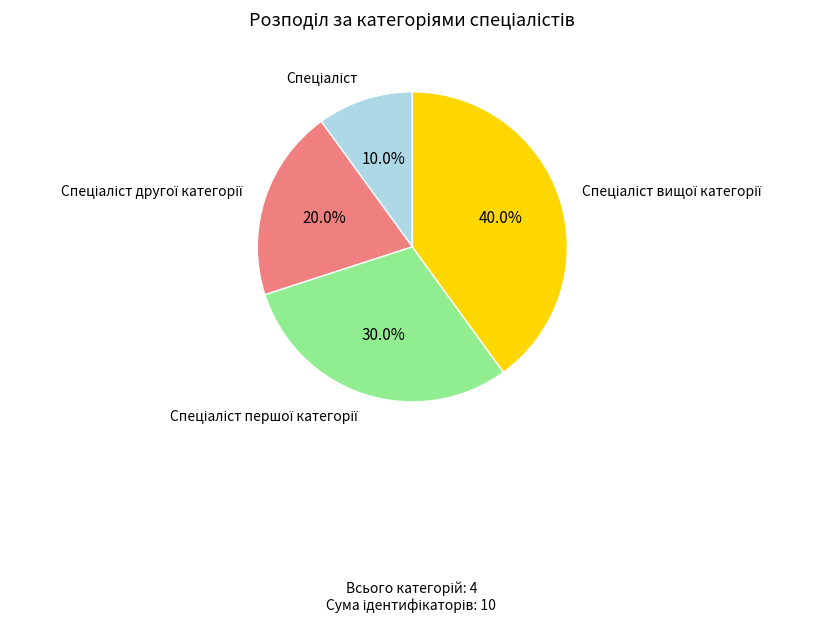

To the nearest percent, what is the difference between the largest and smallest slice percentages?

30%